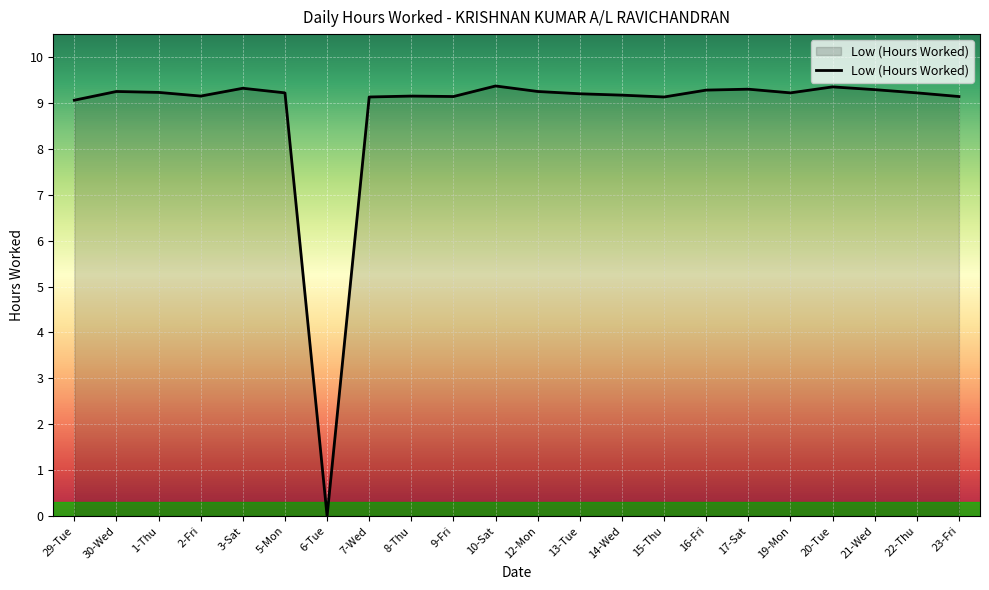

What is the average value?

8.8